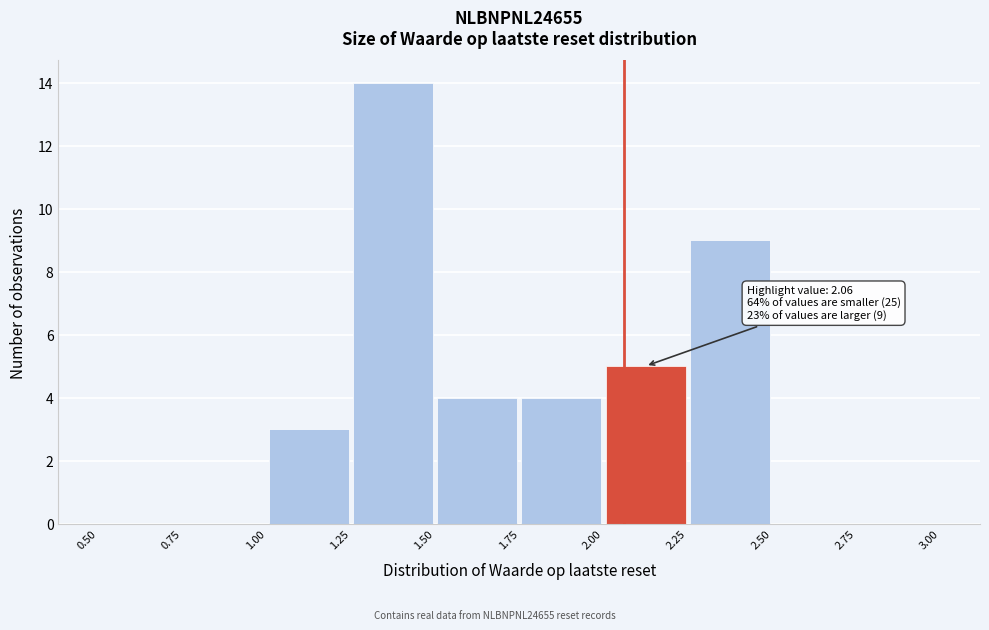

Which range on the x-axis has the tallest bar?

1.25 to 1.50